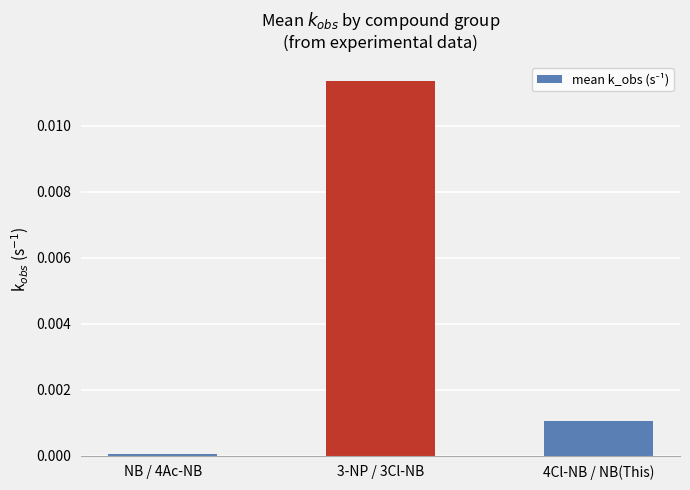

At which label is the value closest to 0?

NB / 4Ac-NB